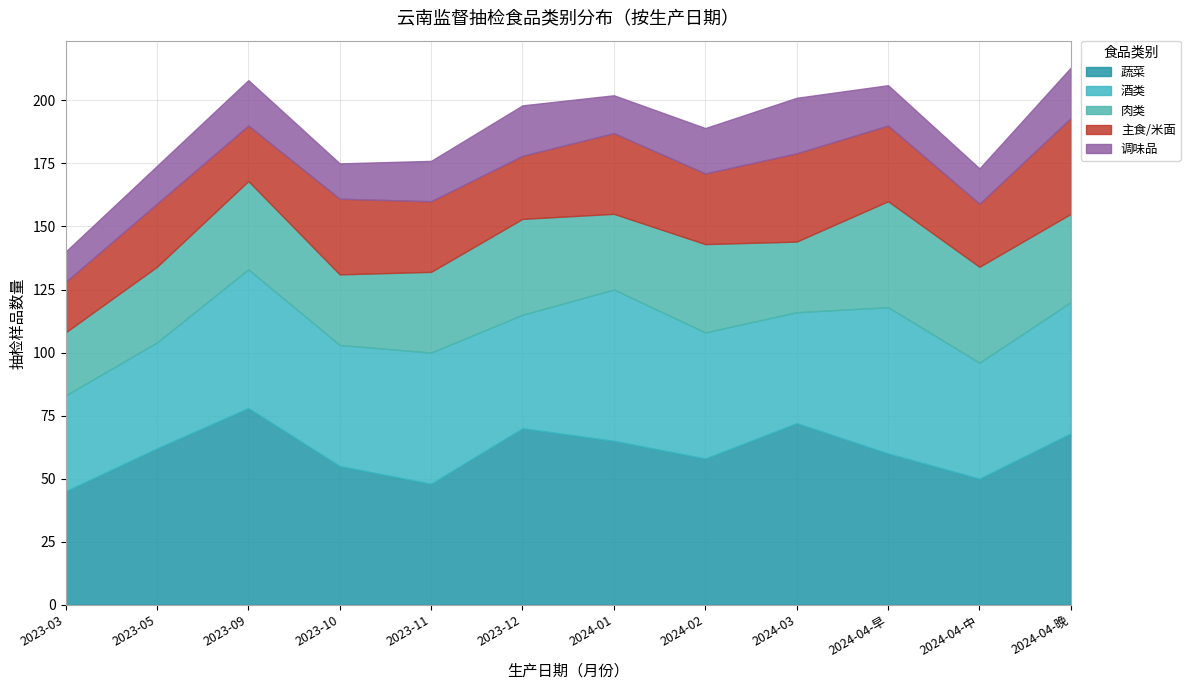

At how many categories does at least one series exceed 40?

12